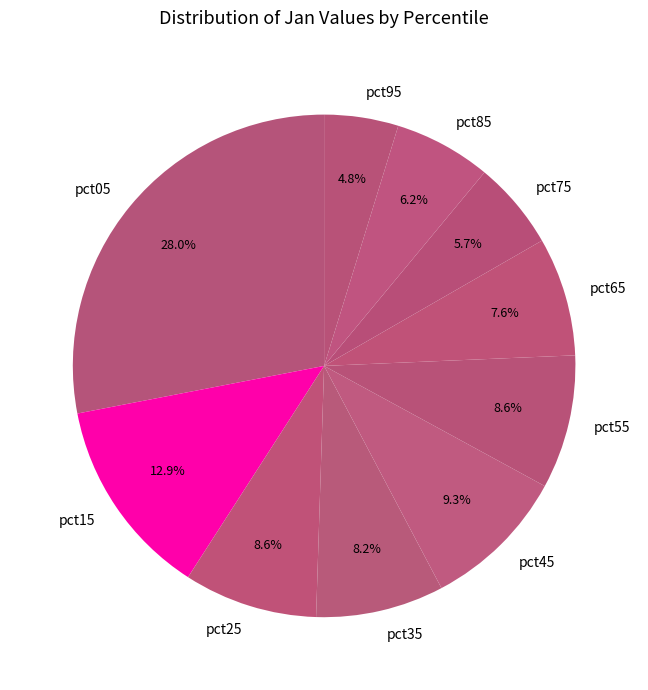

What is the total percentage of pct55 and pct45?

17.9%